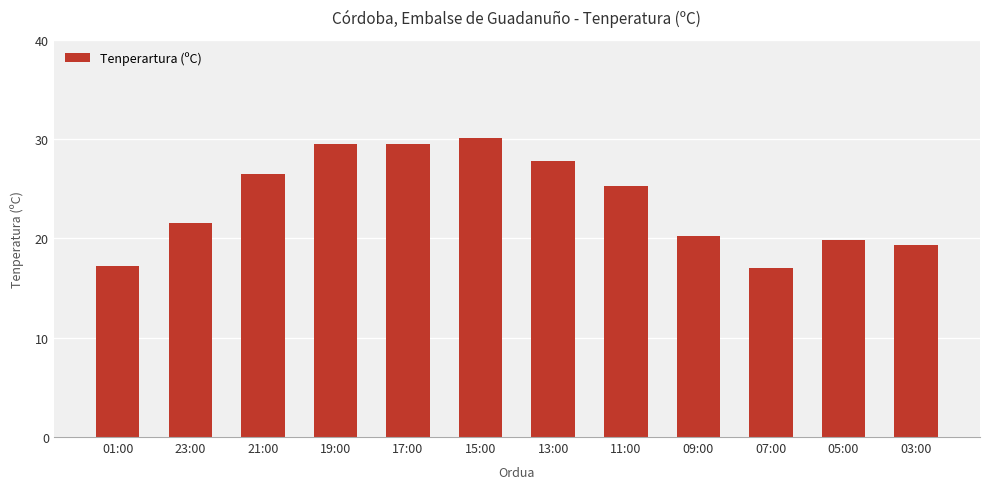

What is the minimum value shown in the chart?

17.0